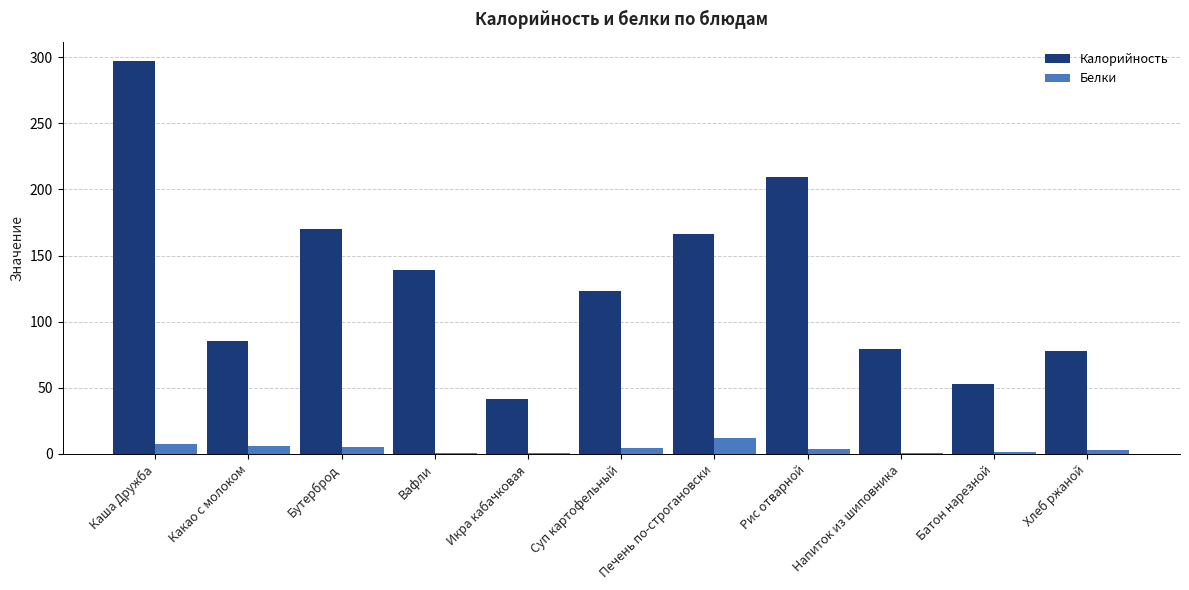

What is the total value across all series at Каша Дружба?

304.5